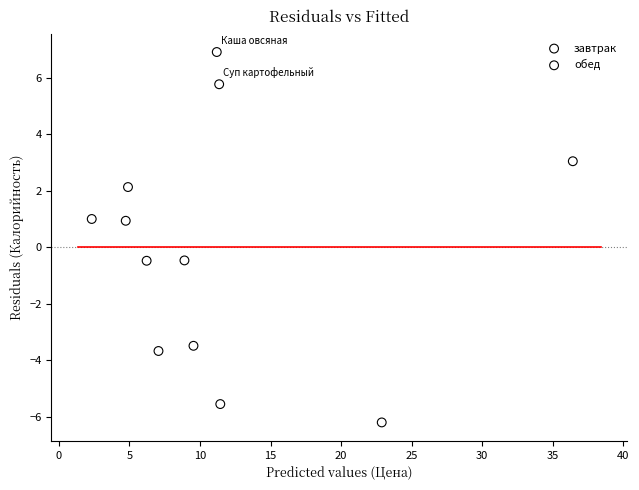

Which series has the widest spread of Y values?

завтрак